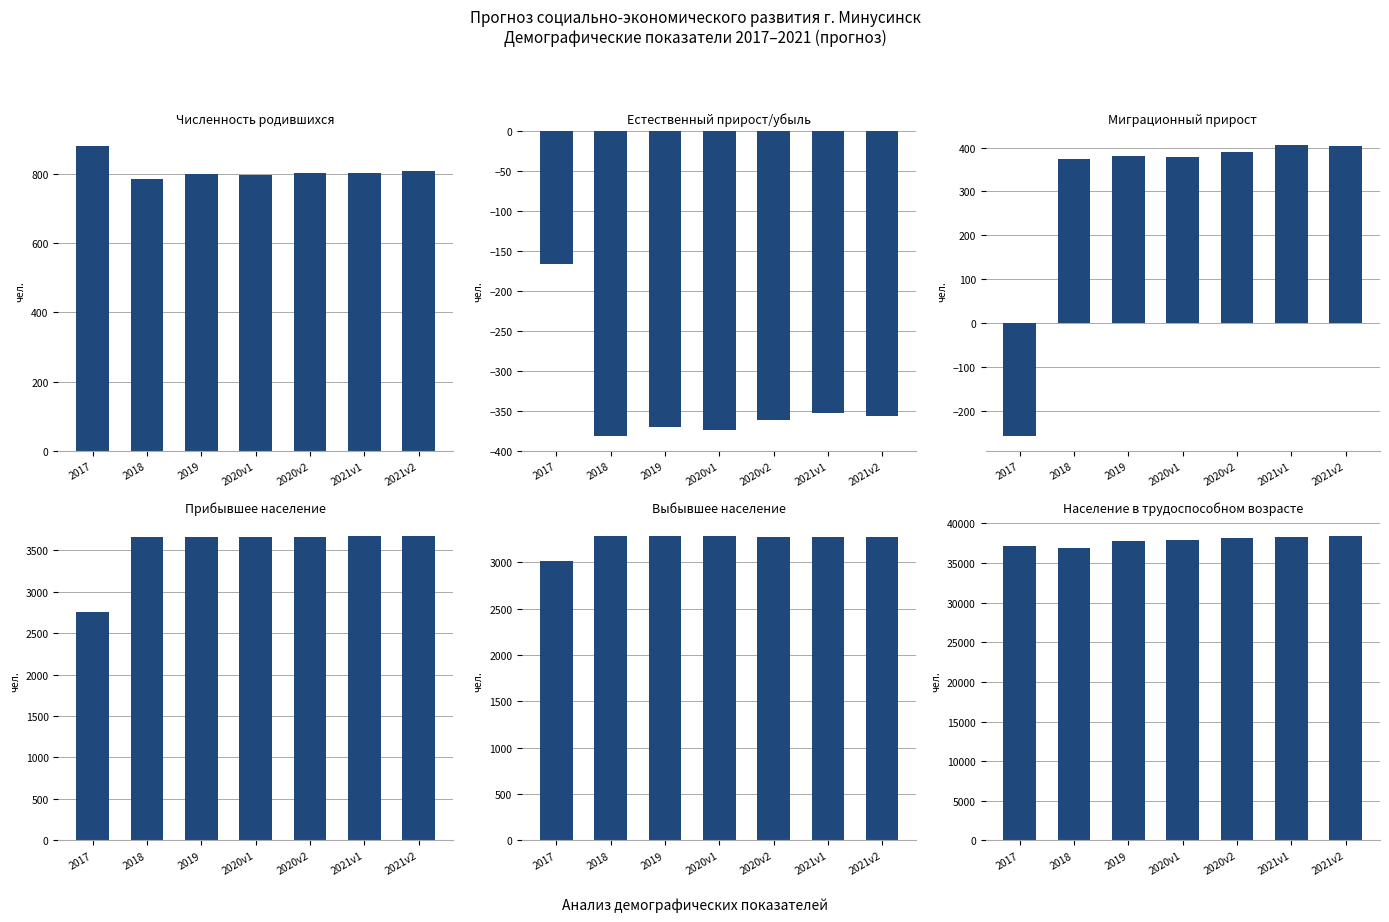

Where does the Миграционный прирост series first go above 380?

2020v2